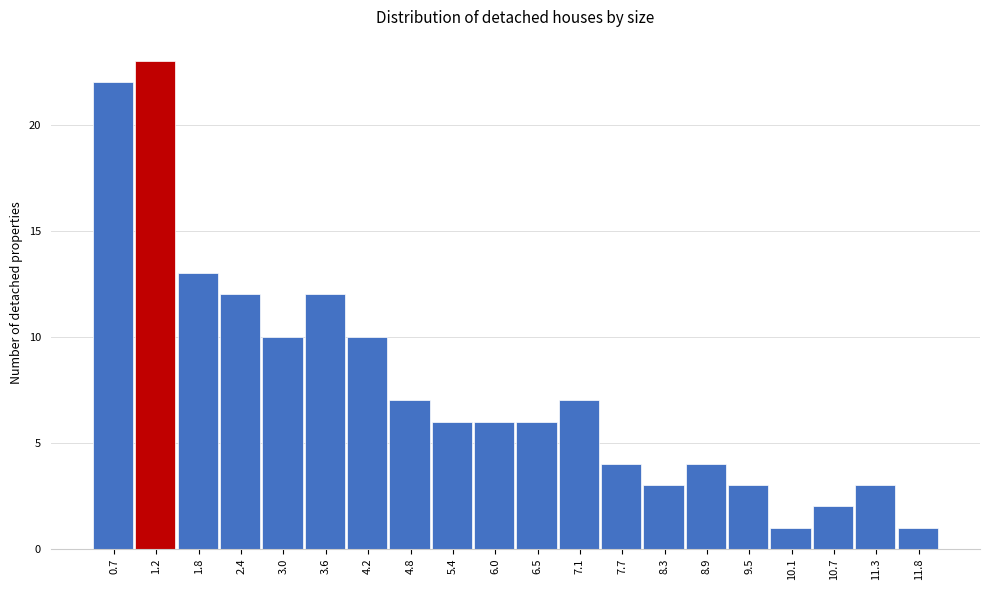

Reading left to right, transcribe all the data shown in this chart.

22	23	13	12	10	12	10	7	6	6	6	7	4	3	4	3	1	2	3	1